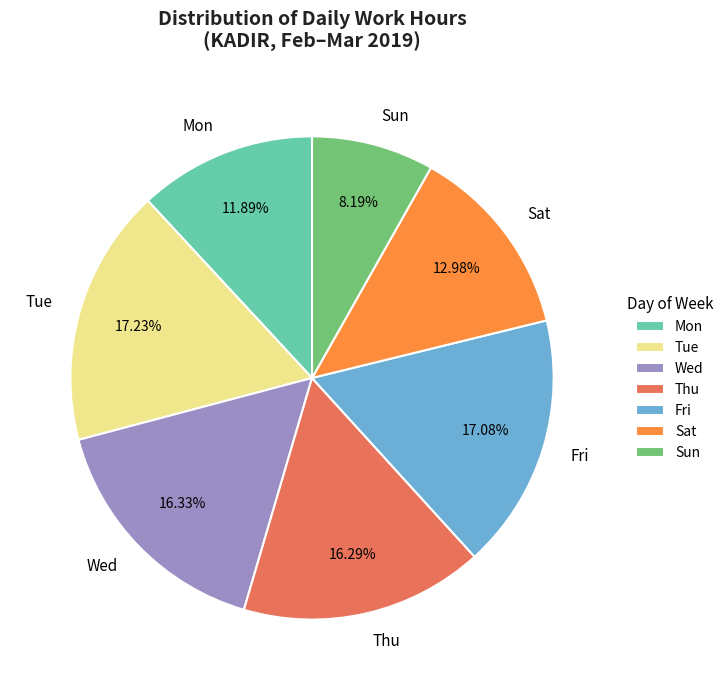

Is the sum of Thu and Sun greater than half?

No